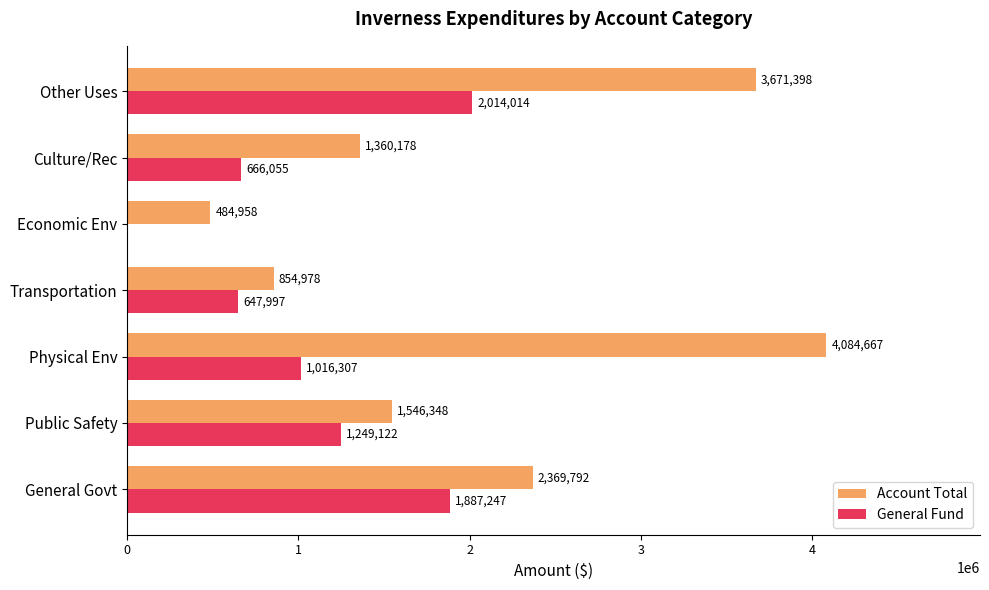

What is the average value of the General Fund series?

1068677